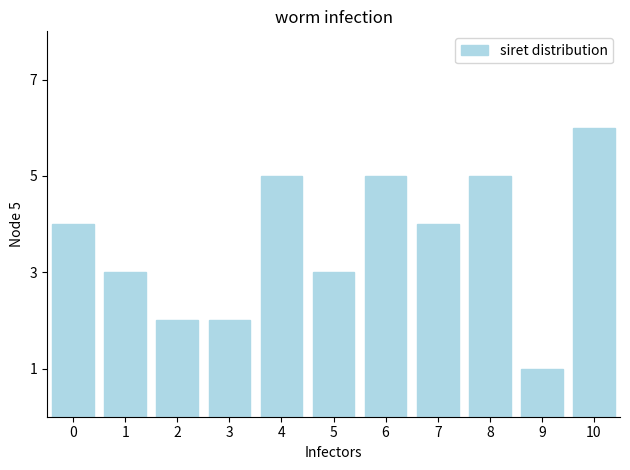

Reading right to left, transcribe all the data shown in this chart.

6	1	5	4	5	3	5	2	2	3	4